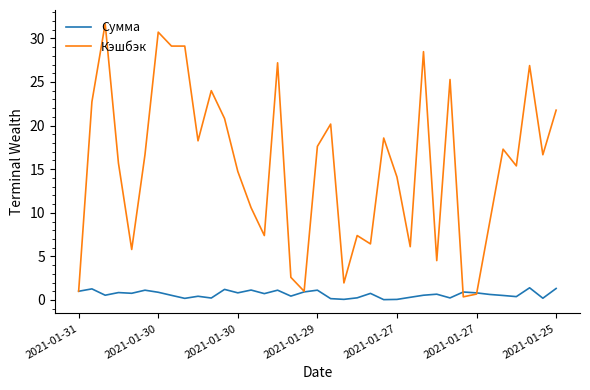

Which series has the largest total across all categories?

Кэшбэк